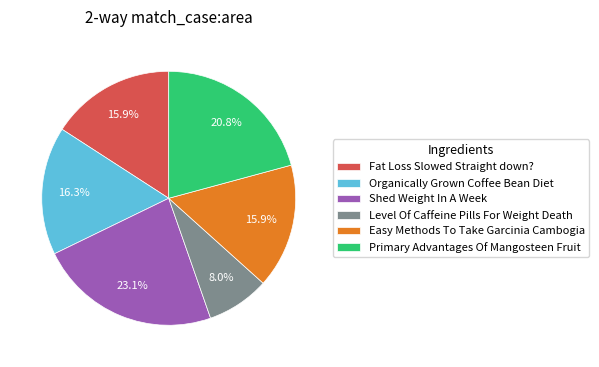

Does any single category account for the majority?

No